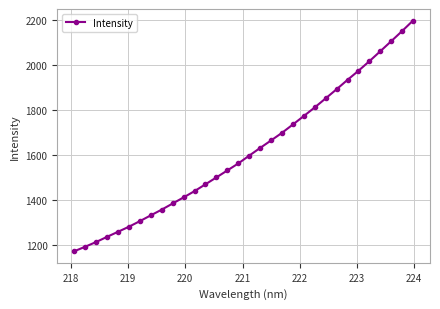

True or false: the data has more than 2 interior local peaks.

False